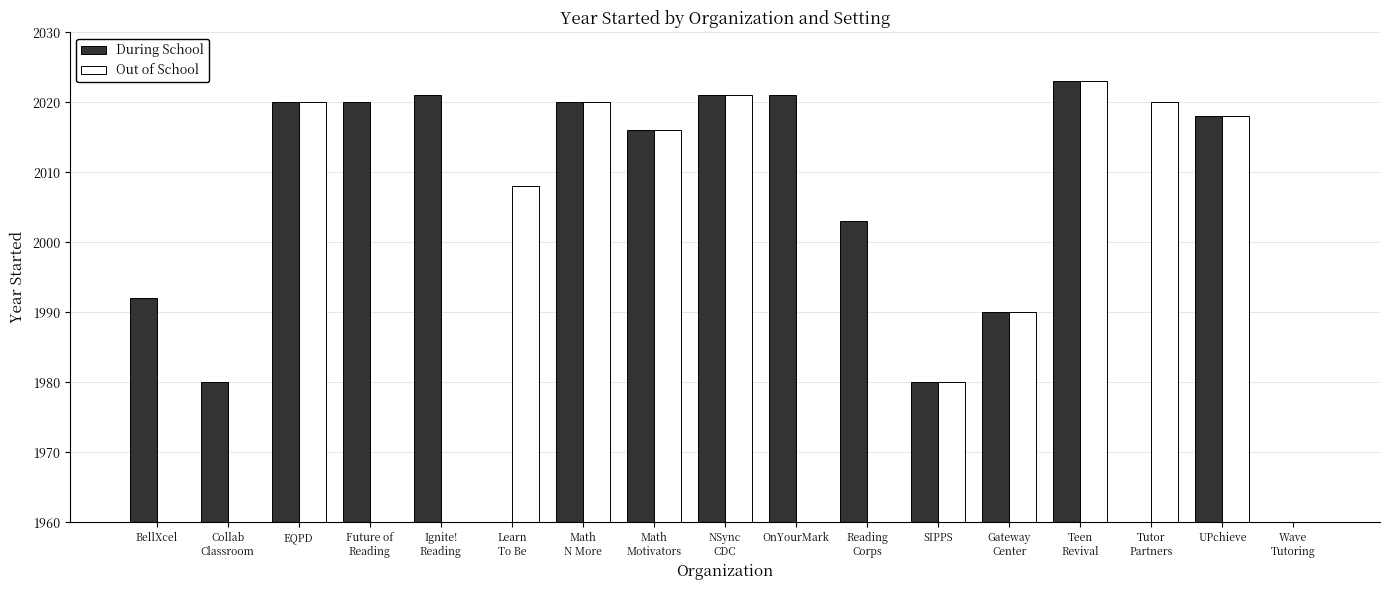

True or false: During School has a value of 2021 at NSync
CDC.

True